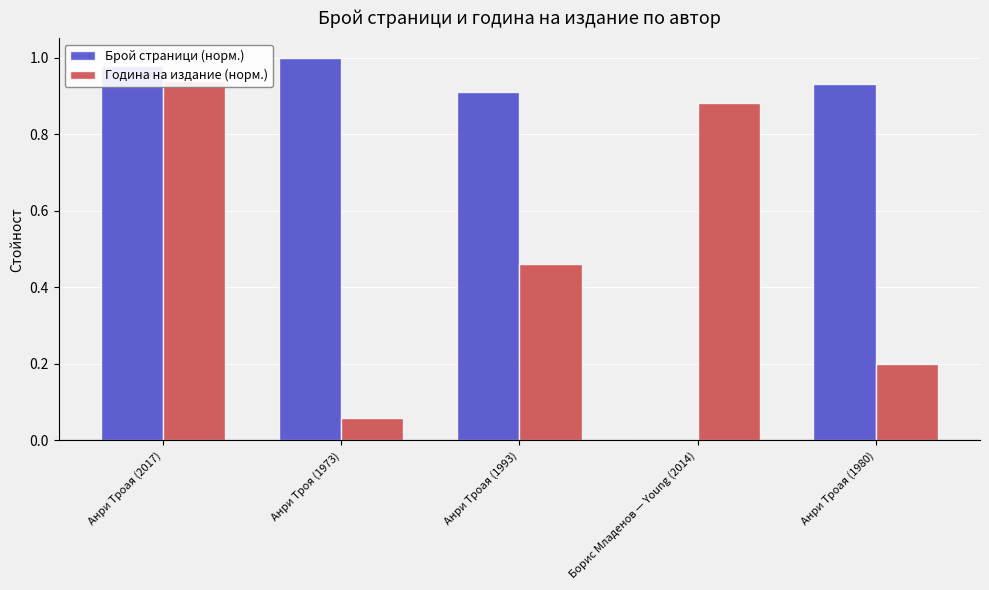

Is it true that Година на издание (норм.) equals 0.1 at Анри Троая (1980)?

False